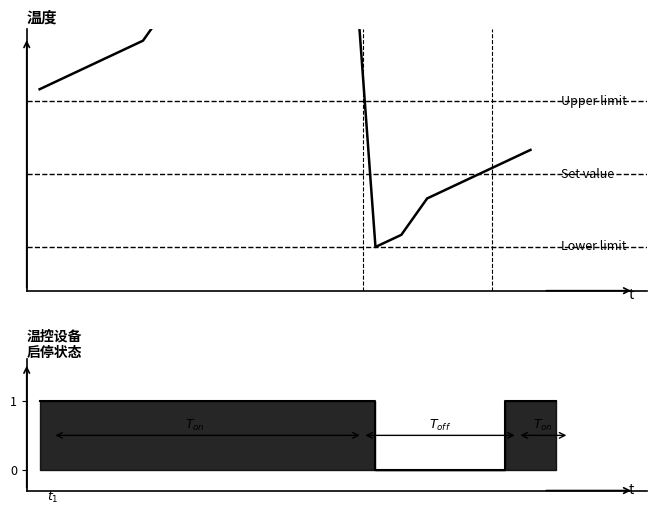

What is the value of the 2nd point from the left?

100.6